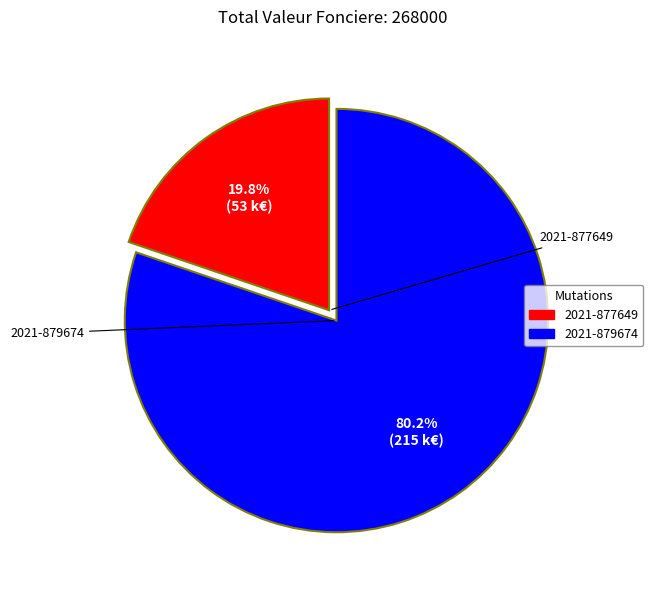

What percentage do 2021-879674 and 2021-877649 together represent?

100.0%